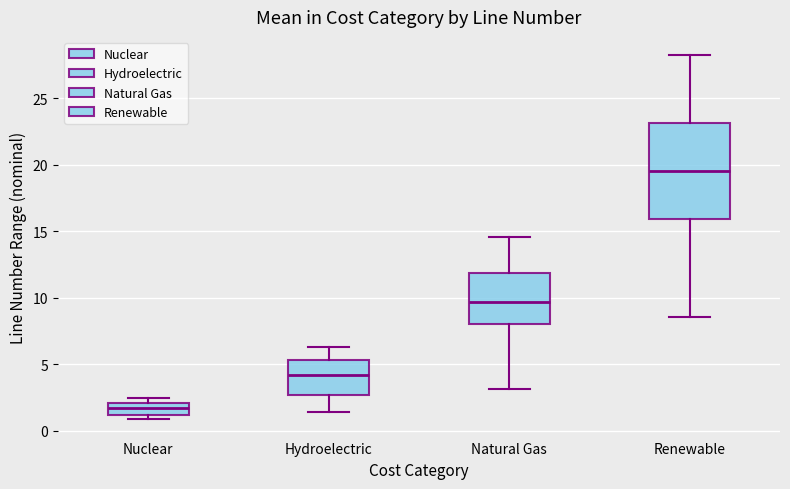

Reading left to right, read every box against the y-axis: the position of its median line, the range the box covers, and the ends of its whiskers. The values are not printed on the chart, so give them approximately, as read against the axis.

Nuclear: median 1.5, box 1.0 to 2.0, whiskers 1.0 (just below the box's lower edge) to 2.5
Hydroelectric: median 4.0, box 2.5 to 5.5, whiskers 1.5 to 6.5
Natural Gas: median 9.5, box 8.0 to 12.0, whiskers 3.0 to 14.5
Renewable: median 19.5, box 16.0 to 23.0, whiskers 8.5 to 28.5